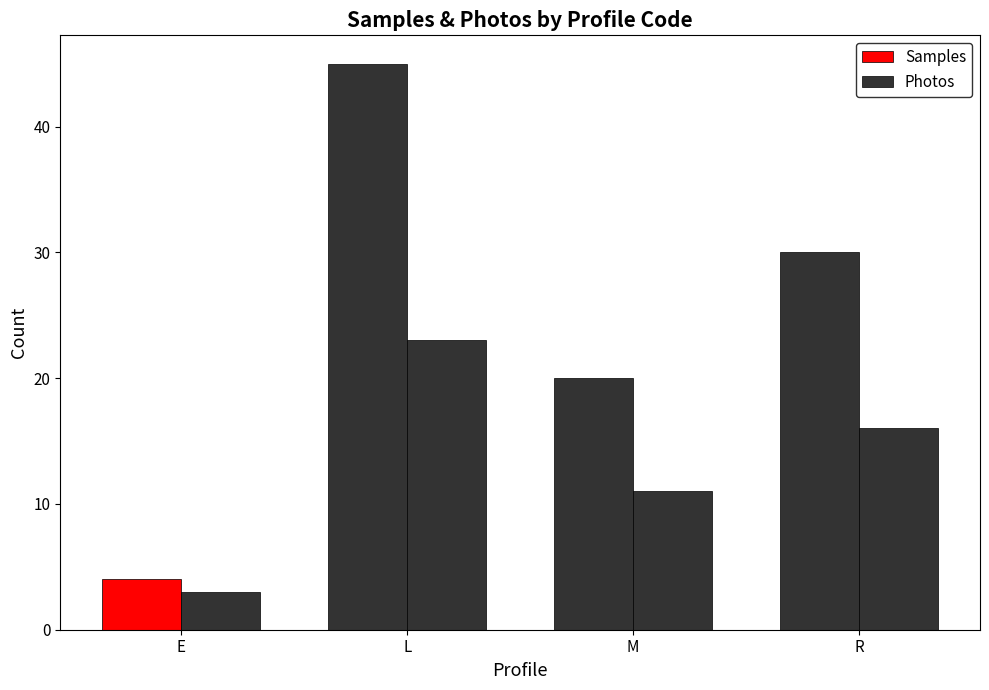

How many groups of bars are there?

4